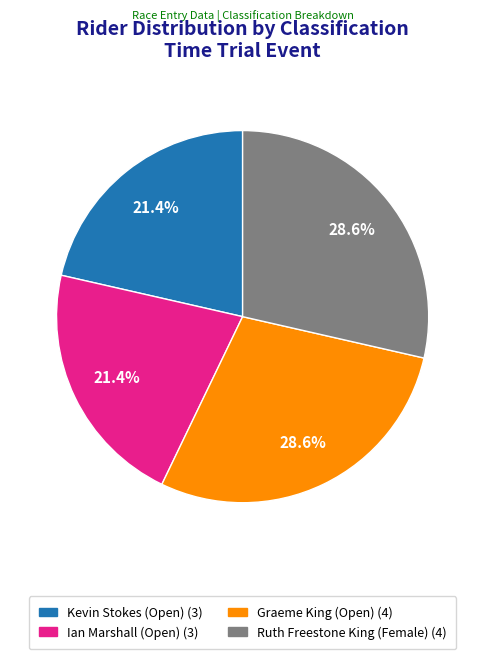

Is there a majority slice in this chart?

No